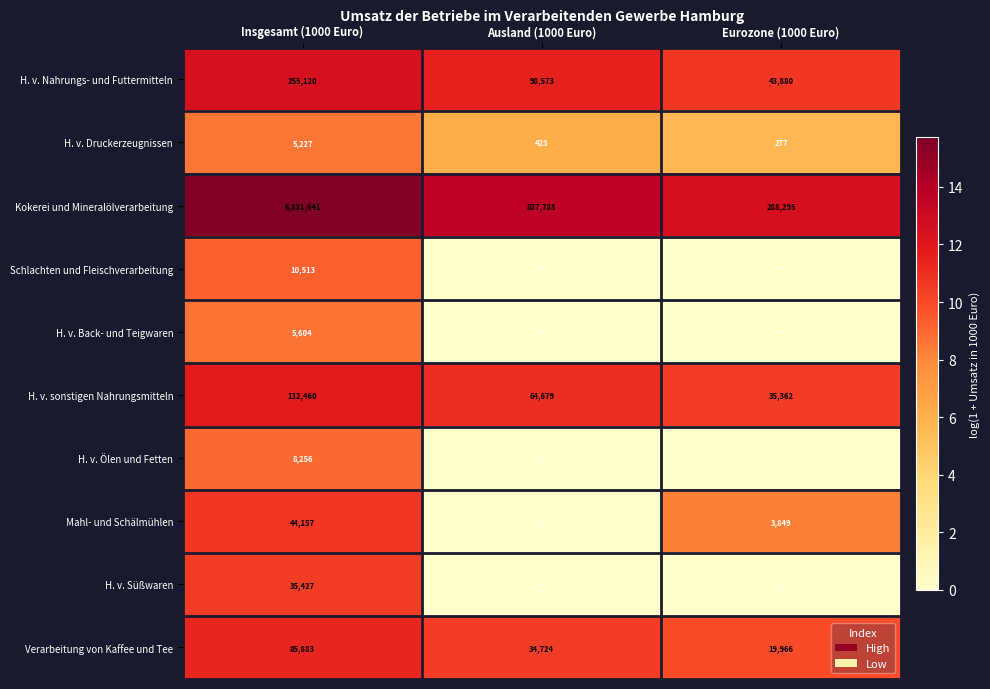

Is the value of H. v. sonstigen Nahrungsmitteln at Eurozone (1000 Euro) greater than the value of Mahl- und Schälmühlen at Eurozone (1000 Euro)?

Yes